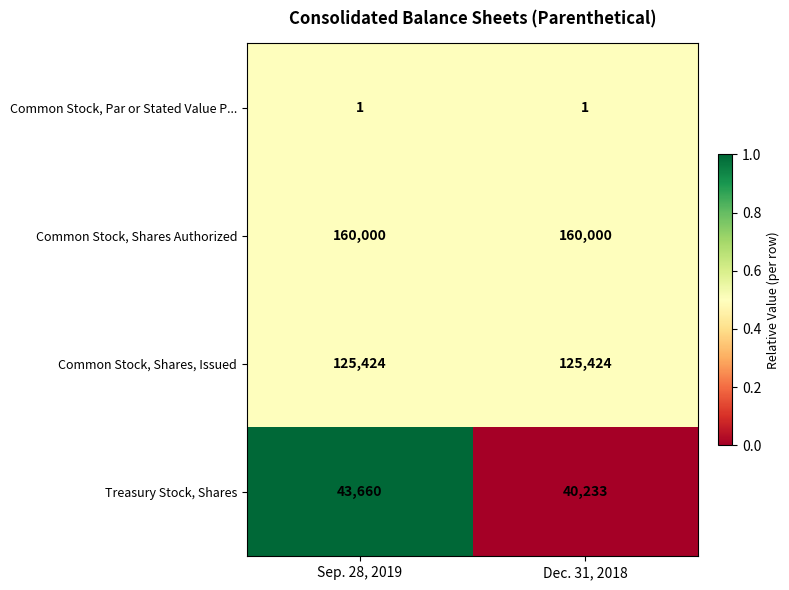

What is the maximum value for Common Stock, Shares, Issued?

125424